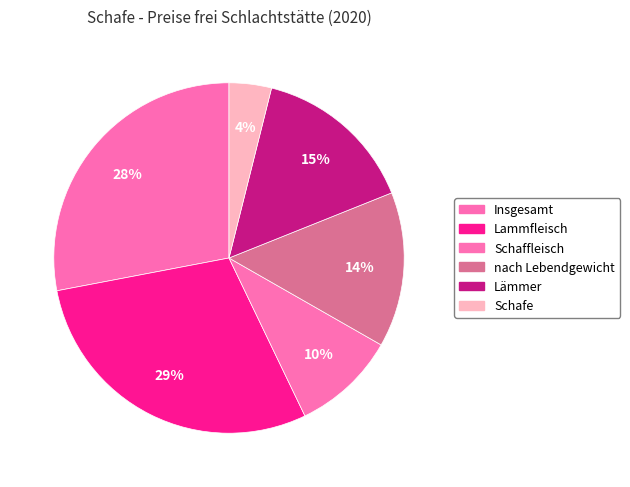

How many segments does this pie chart have?

6